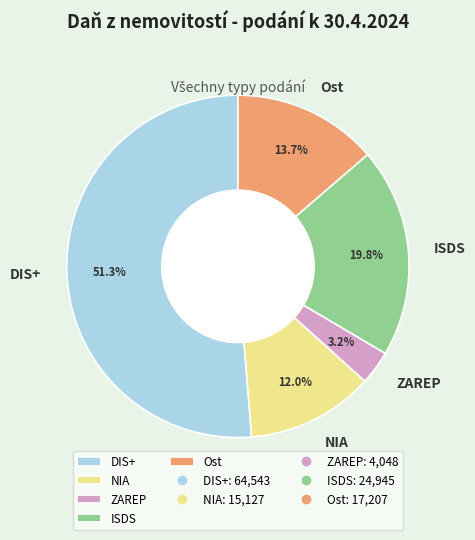

To the nearest percent, what is the difference between the Ost and DIS+ slice percentages?

38%